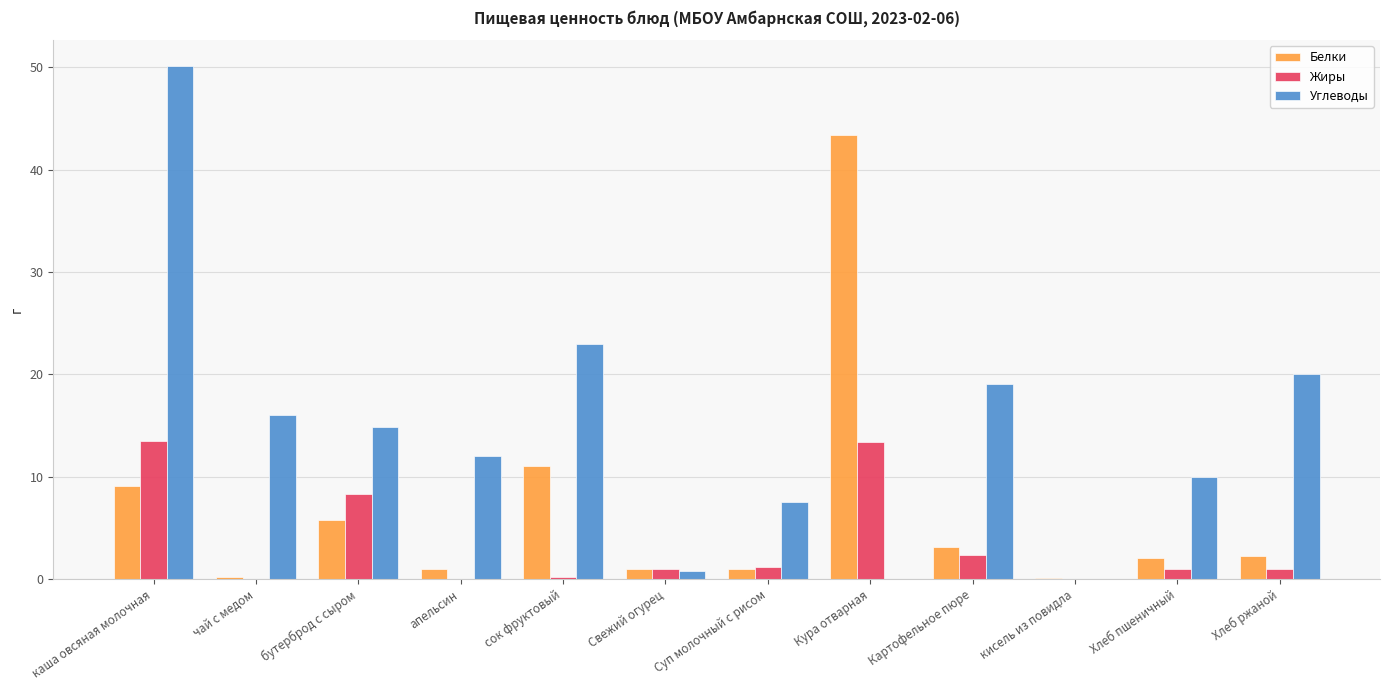

Where is Углеводы nearest to the value 25?

сок фруктовый